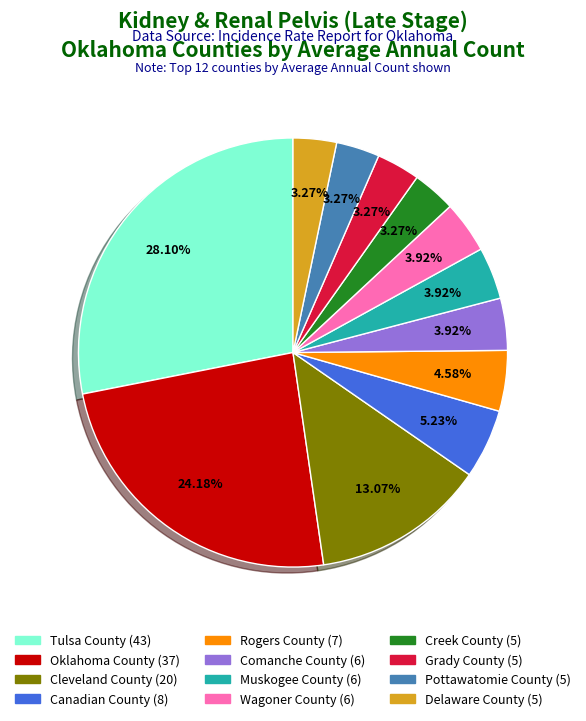

To the nearest percent, what percentage of the pie is Grady County?

3%